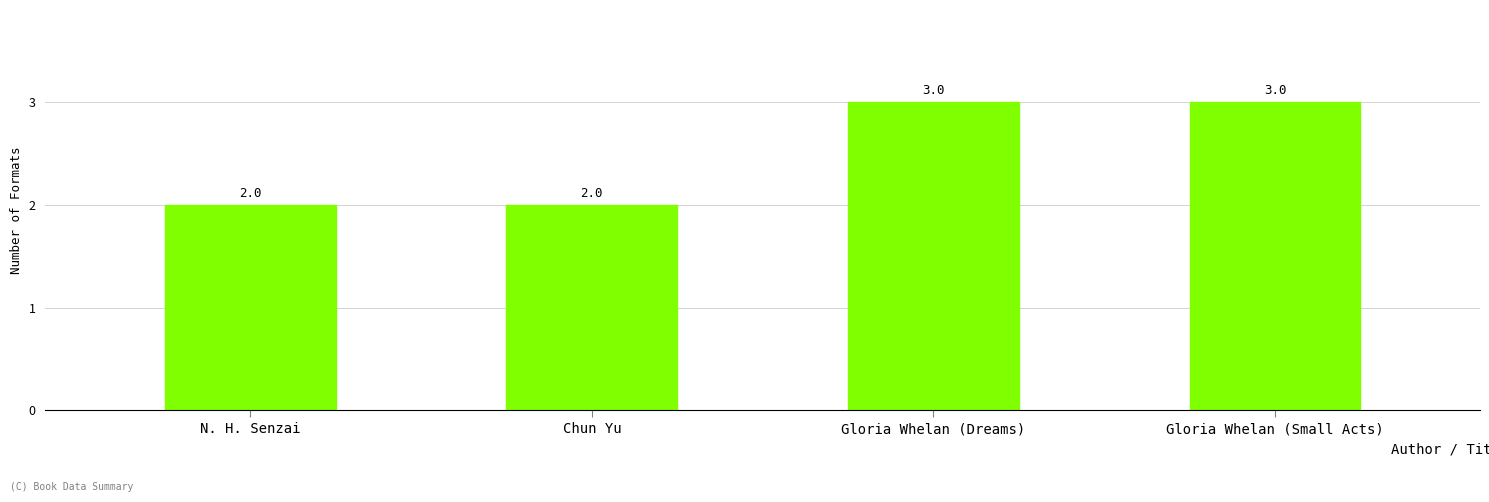

What is the ratio of the value at Gloria Whelan (Dreams) to the value at Chun Yu?

1.5